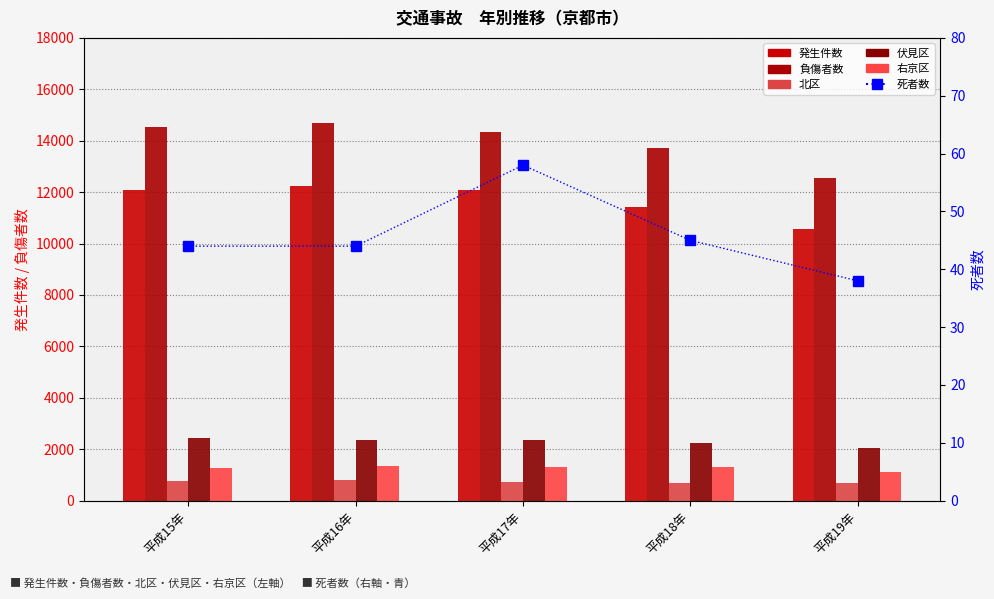

What is the spread (max minus min) of values at 平成18年?

13672